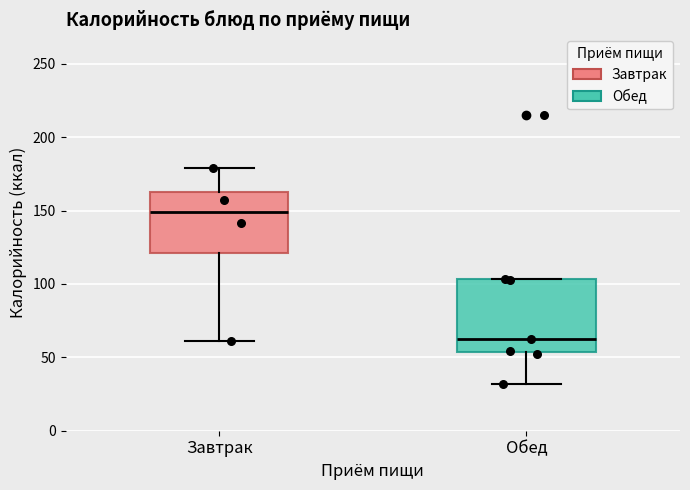

Where does the lower whisker of the box for Завтрак end on the y-axis? The values are not printed on the chart, so give them approximately, as read against the axis.

60